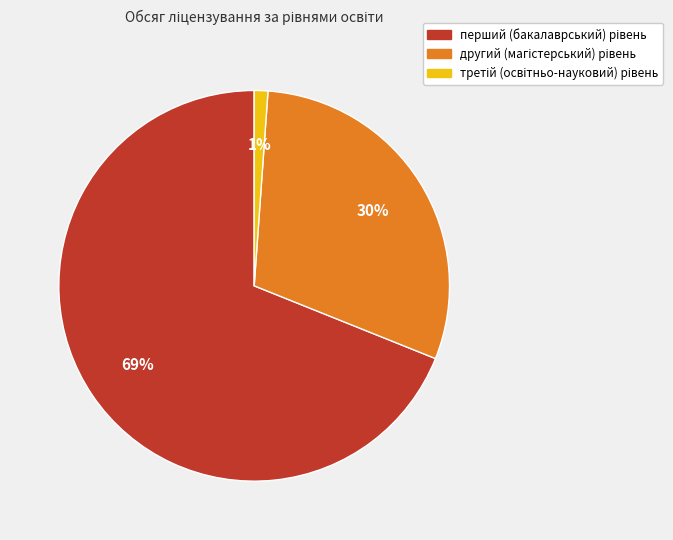

Is there any slice that represents more than half of the pie?

Yes